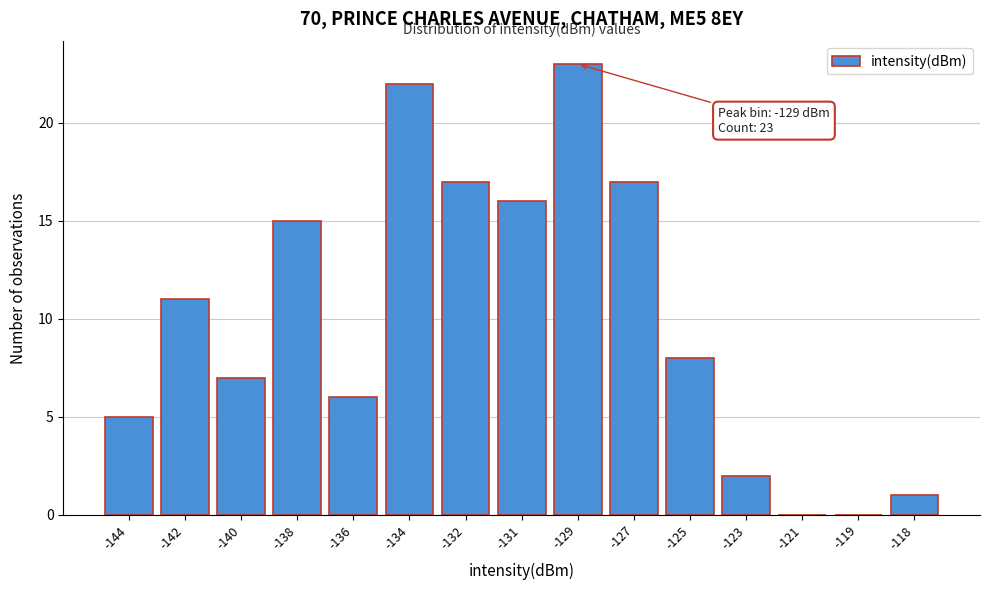

Reading left to right, transcribe all the data shown in this chart.

-144=5	-142=11	-140=7	-138=15	-136=6	-134=22	-132=17	-131=16	-129=23	-127=17	-125=8	-123=2	-121=0	-119=0	-118=1